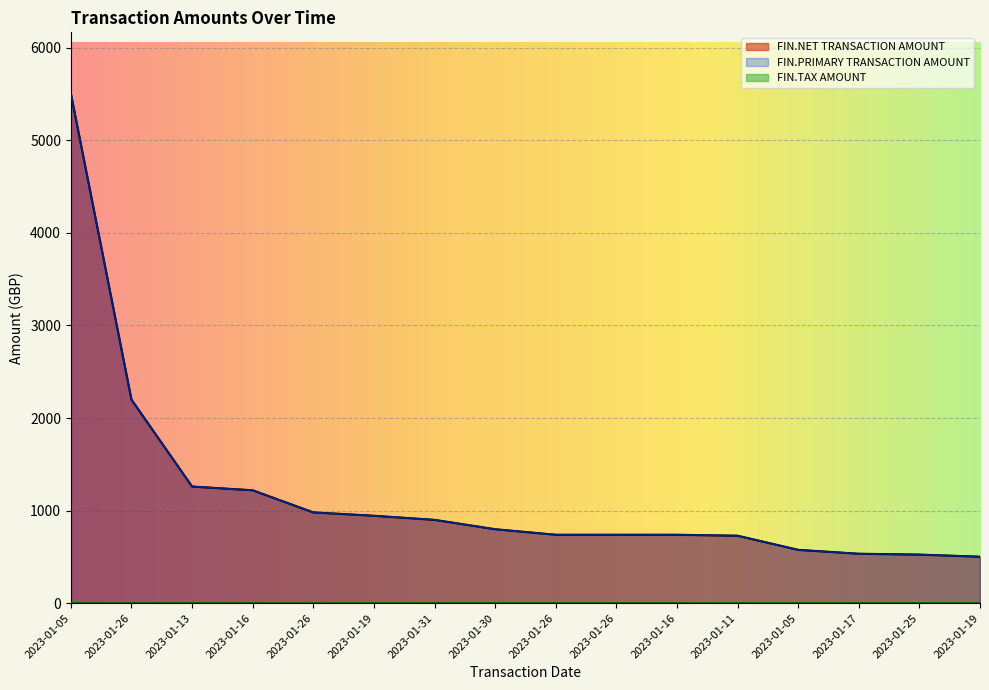

Reading right to left, list all the values displayed in this chart.

FIN.NET TRANSACTION AMOUNT: 501.9	524.8	534.0	576.0	728.8	739.2	739.2	739.2	799.0	900.0	944.4	980.8	1219.6	1260.0	2199.0	5505.9
FIN.PRIMARY TRANSACTION AMOUNT: 501.9	524.8	534.0	576.0	728.8	739.2	739.2	739.2	799.0	900.0	944.4	980.8	1219.6	1260.0	2199.0	5505.9